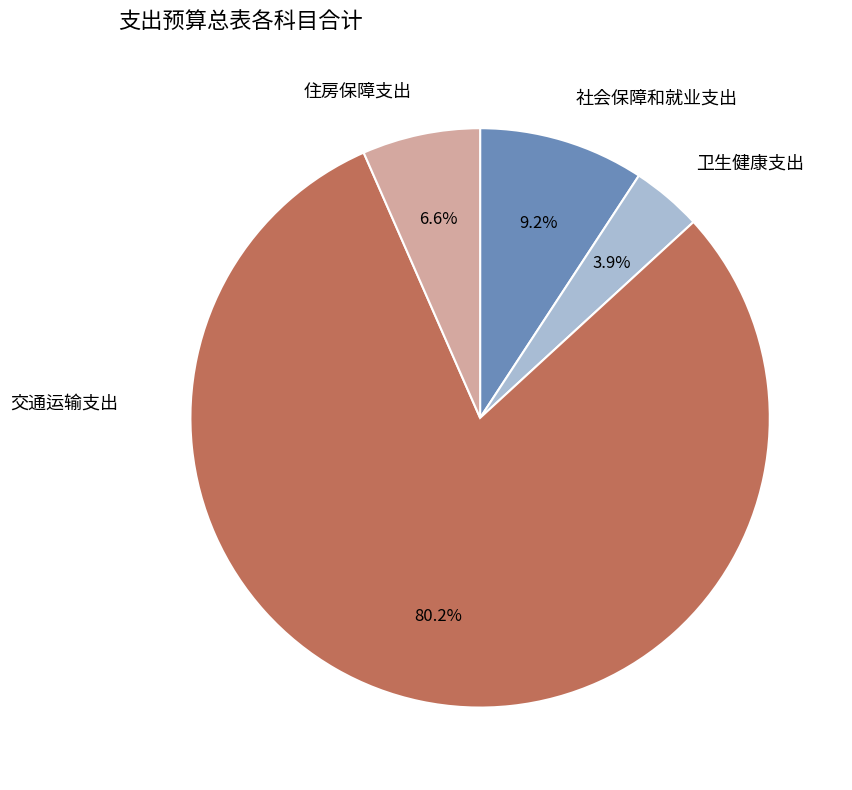

Count the number of slices in the pie.

4